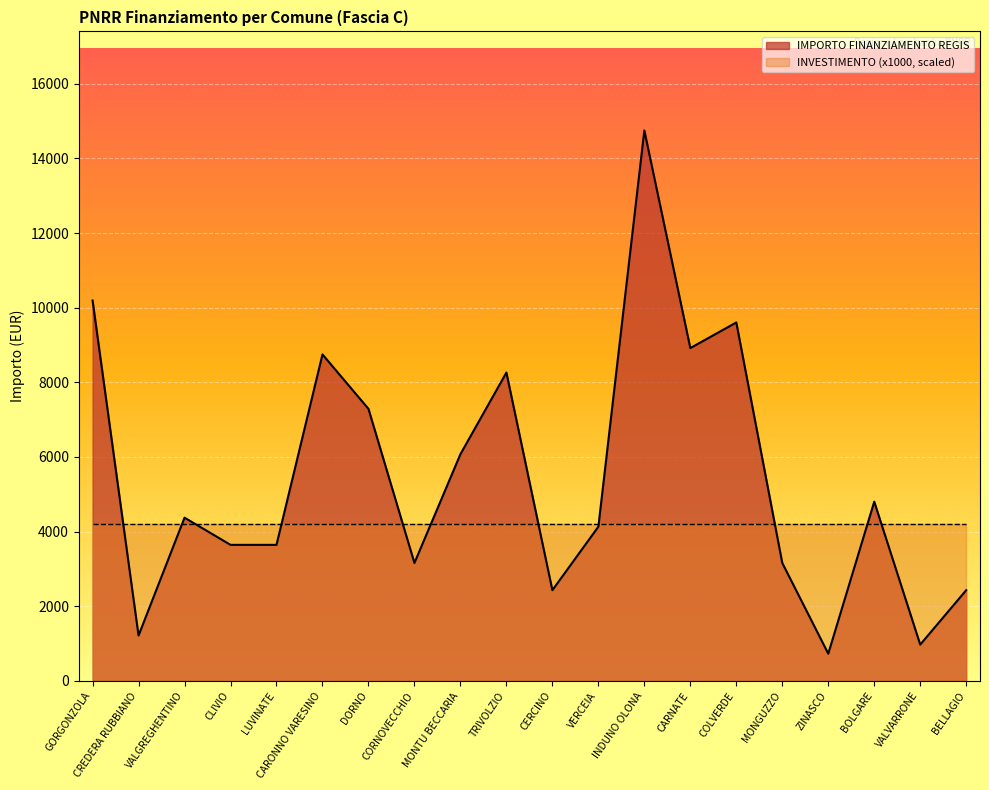

True or false: the data shows 729 at ZINASCO.

True